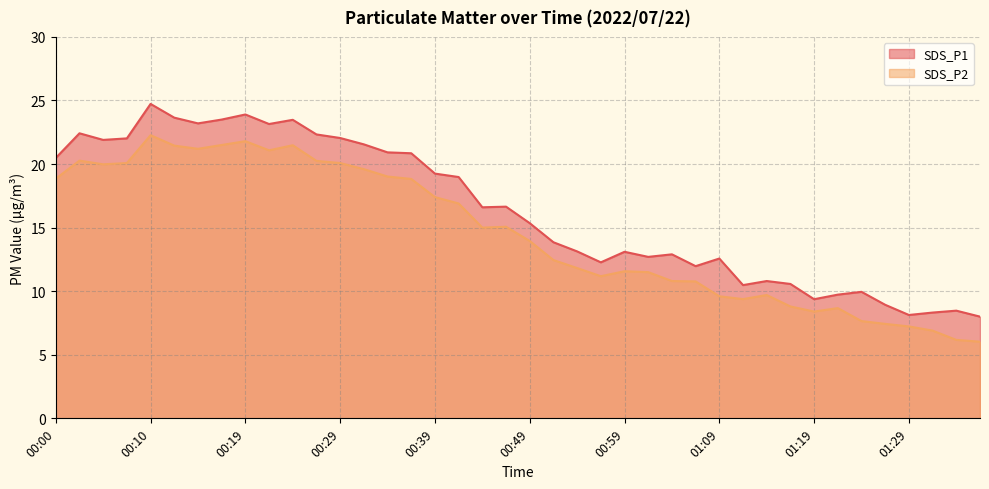

Rank the categories by SDS_P2 value from highest to lowest.

00:10, 00:19, 00:17, 00:24, 00:12, 00:15, 00:22, 00:02, 00:27, 00:07, 00:29, 00:05, 00:32, 00:34, 00:00, 00:37, 00:39, 00:42, 00:47, 00:44, 00:49, 00:52, 00:54, 00:59, 01:02, 00:57, 01:04, 01:07, 01:14, 01:09, 01:12, 01:17, 01:22, 01:19, 01:24, 01:27, 01:29, 01:32, 01:34, 01:36